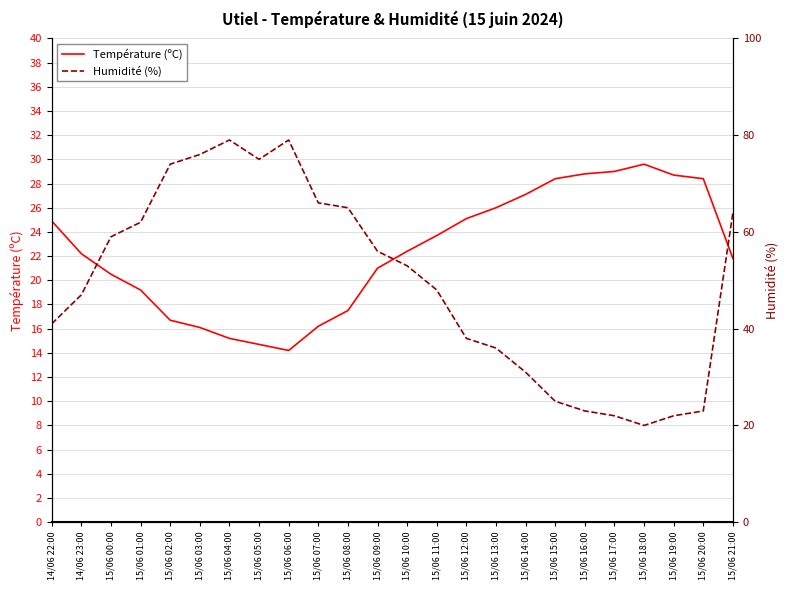

What is the difference between the highest and lowest values at 14/06 23:00?

24.8